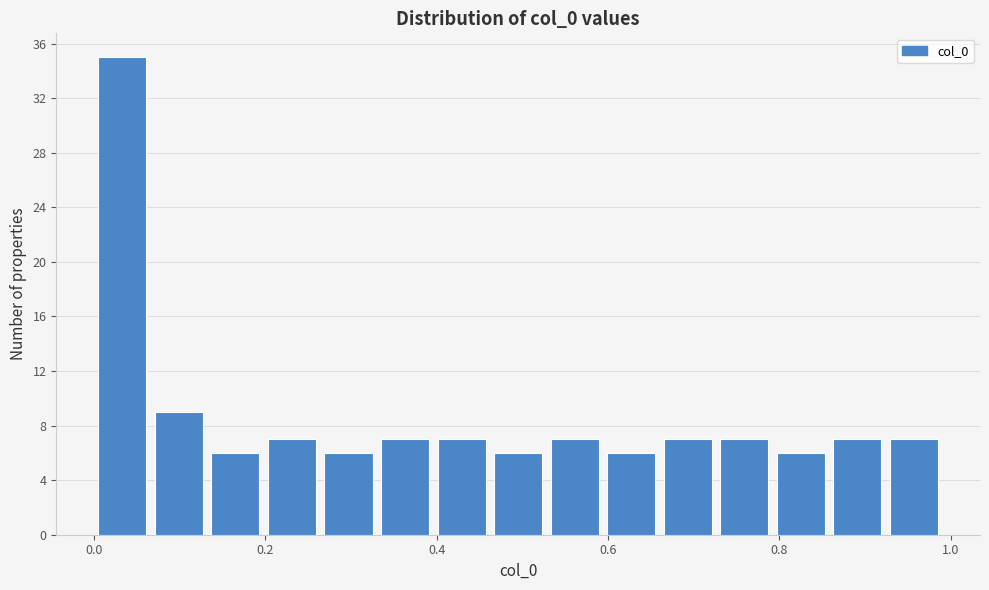

Read against the x-axis, roughly where is the centre of the tallest bar?

0.04